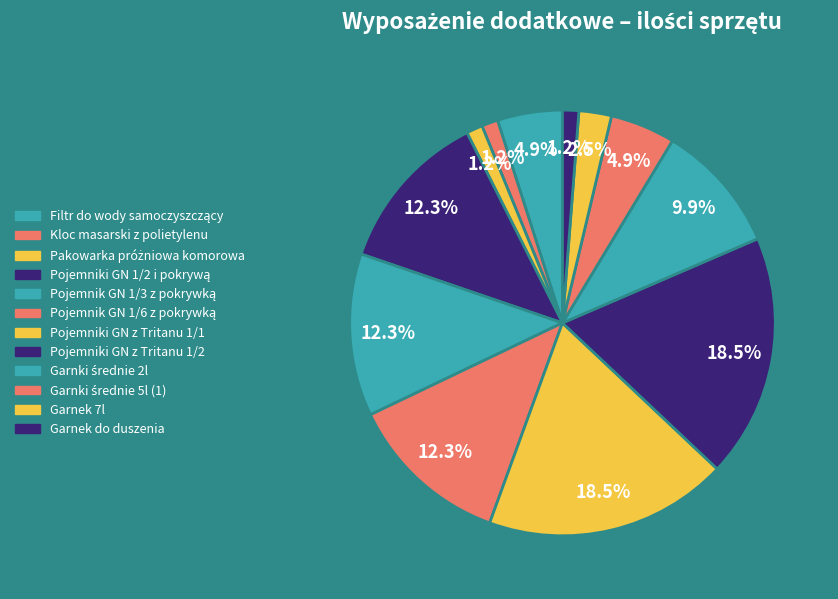

Between Garnki średnie 2l and Pojemnik GN 1/6 z pokrywką, which is larger?

Pojemnik GN 1/6 z pokrywką